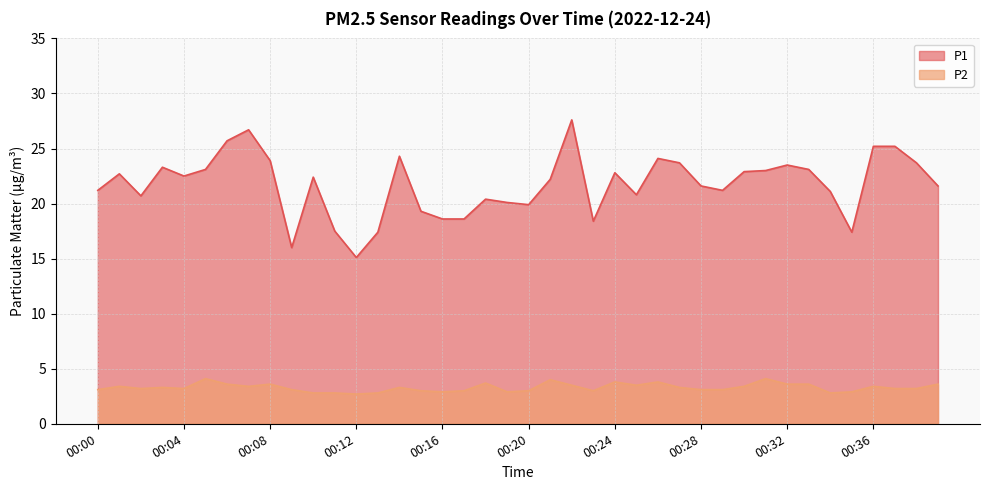

Between 00:28 and 00:38, which series saw the biggest shift?

P1